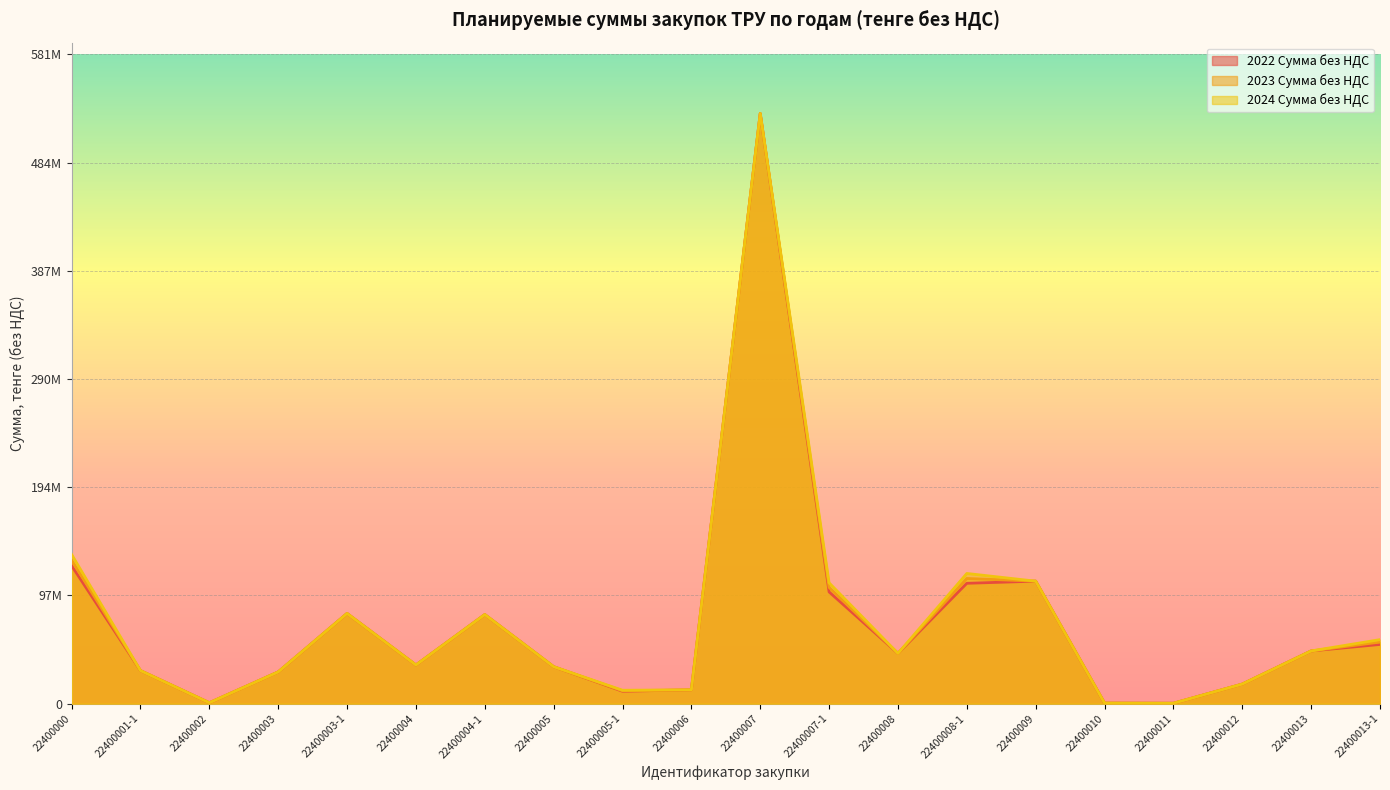

Where is the first local minimum for 2024 Сумма без НДС?

22400002